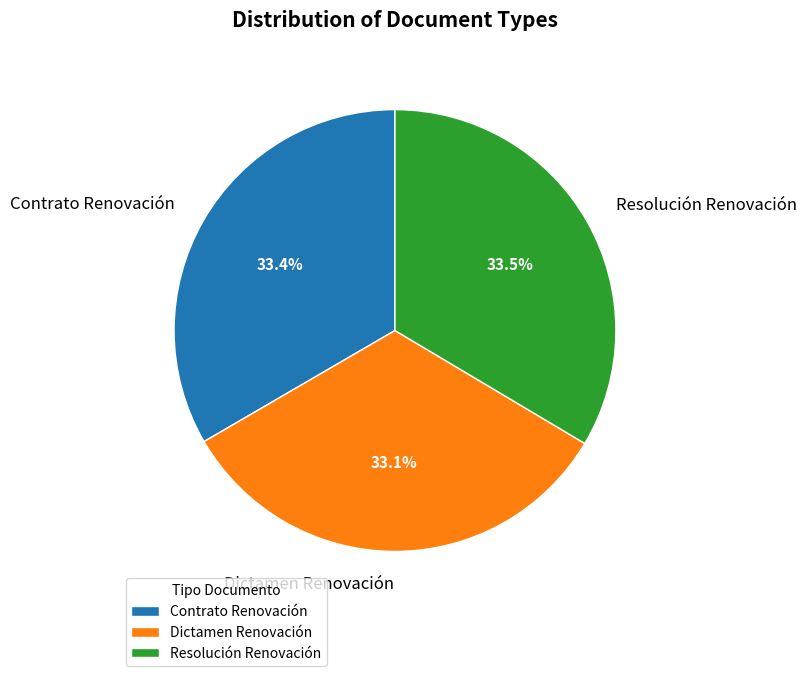

How much of the chart is everything except Resolución Renovación?

66.5%